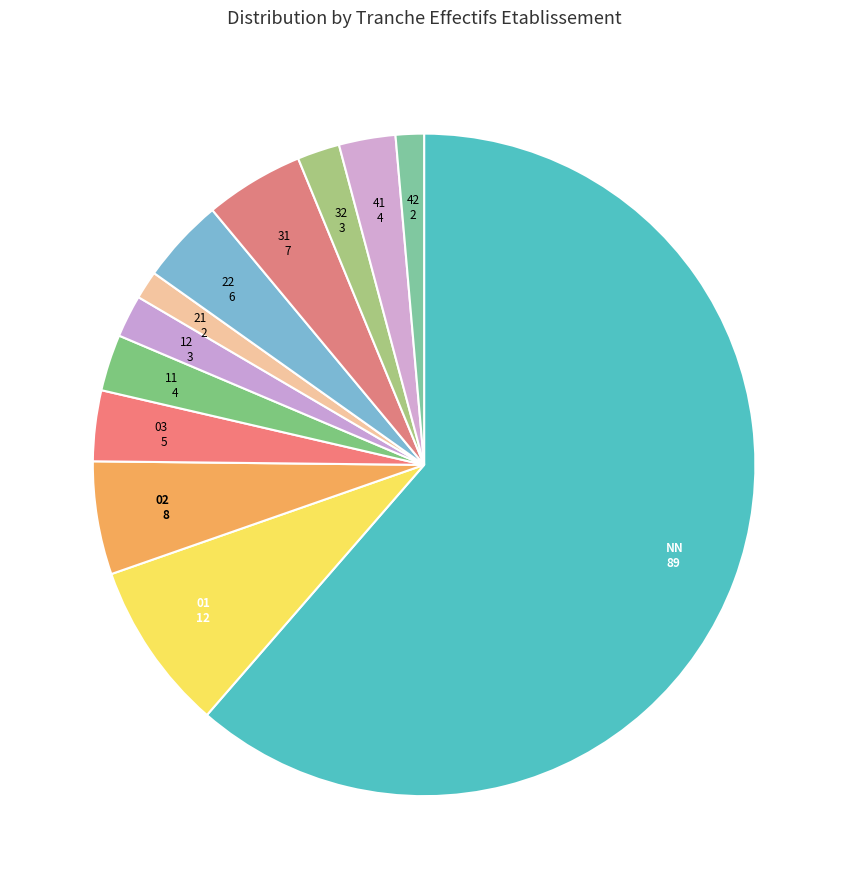

Which slice is the largest?

NN